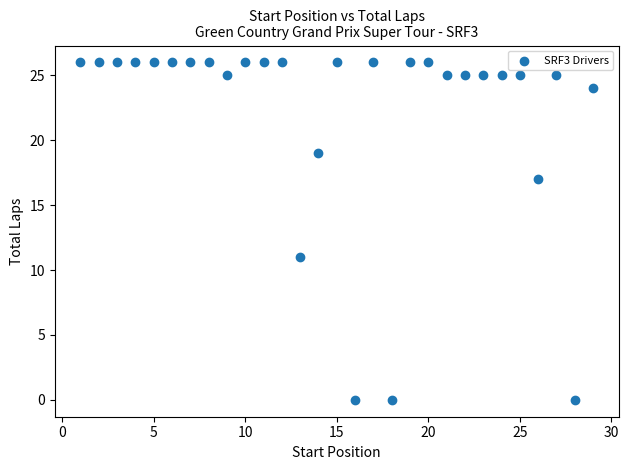

What is the range of X values (max minus min)?

28